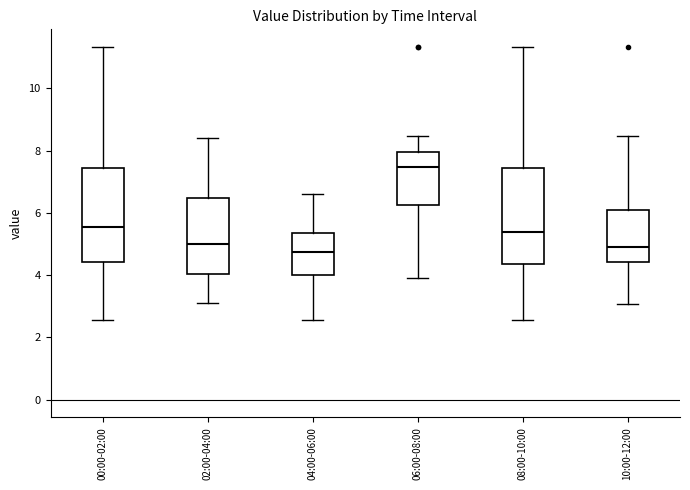

Reading left to right, transcribe this box plot: for each box, give where its median line is, the range the box spans, and where its two whiskers end, as read against the y-axis. The values are not printed on the chart, so give them approximately, as read against the axis.

00:00-02:00: median 5.6, box 4.4 to 7.4, whiskers 2.6 to 11.4
02:00-04:00: median 5.0, box 4.0 to 6.4, whiskers 3.2 to 8.4
04:00-06:00: median 4.8, box 4.0 to 5.4, whiskers 2.6 to 6.6
06:00-08:00: median 7.4, box 6.2 to 8.0, whiskers 4.0 to 8.4
08:00-10:00: median 5.4, box 4.4 to 7.4, whiskers 2.6 to 11.4
10:00-12:00: median 5.0, box 4.4 to 6.2, whiskers 3.0 to 8.4